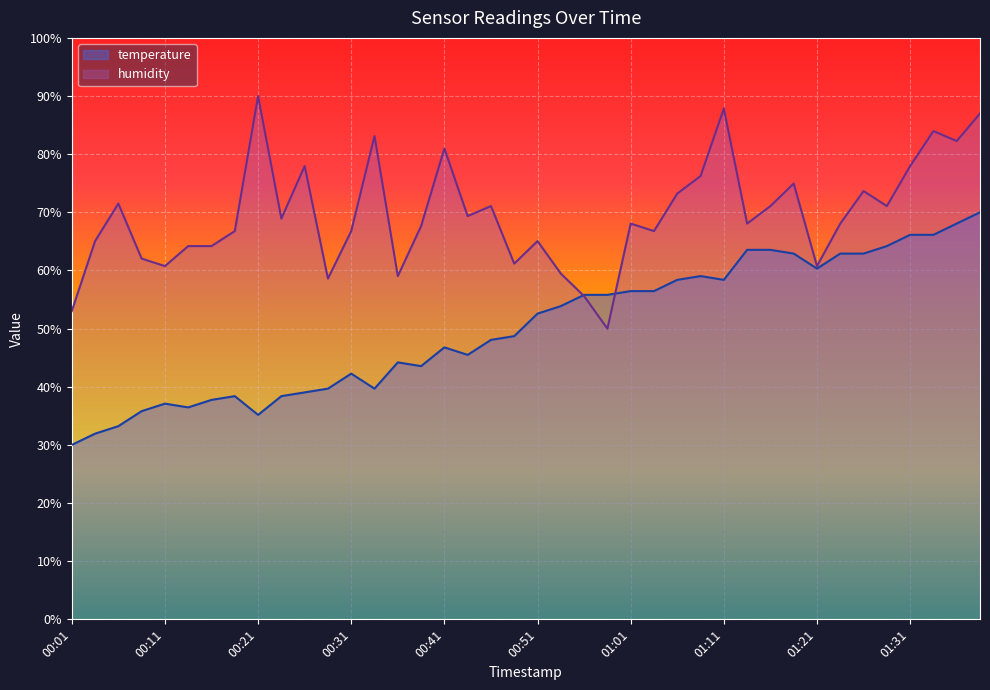

List the series in order of their peak value, lowest first.

temperature, humidity